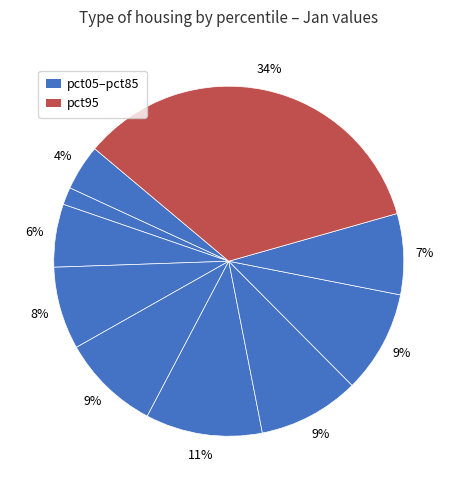

Count the number of slices in the pie.

10